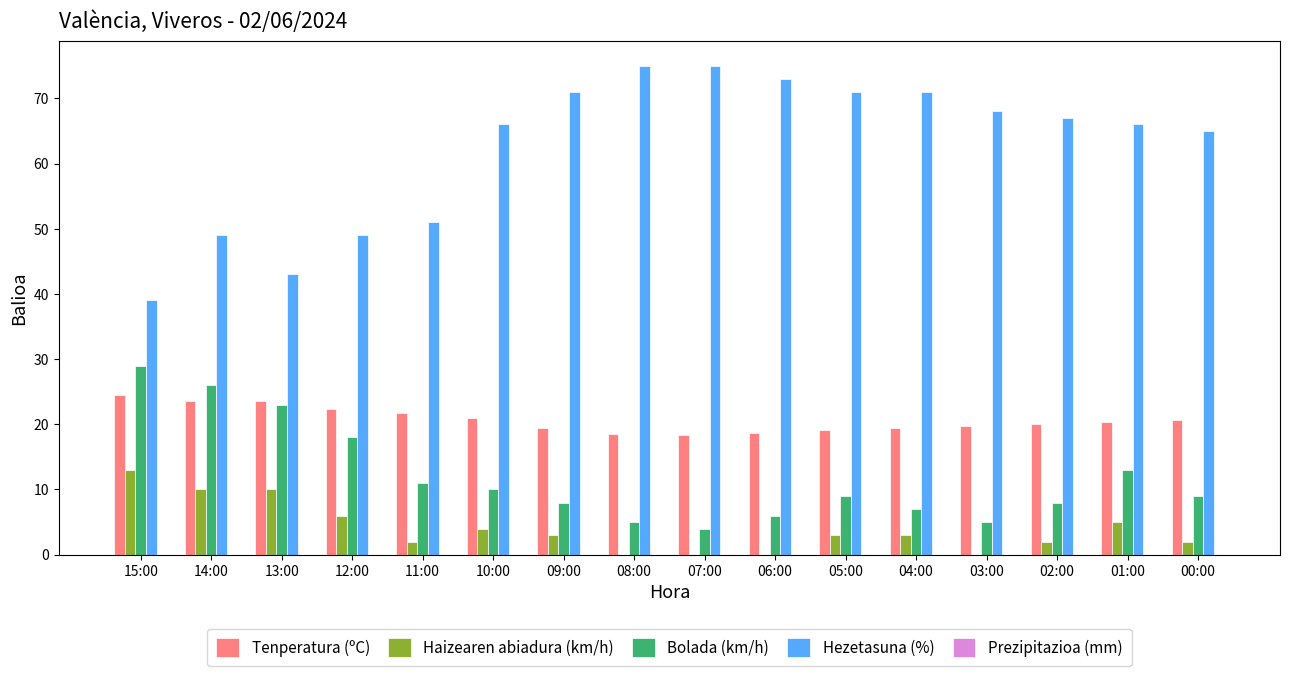

What is the highest value of the Haizearen abiadura (km/h) series?

13.0